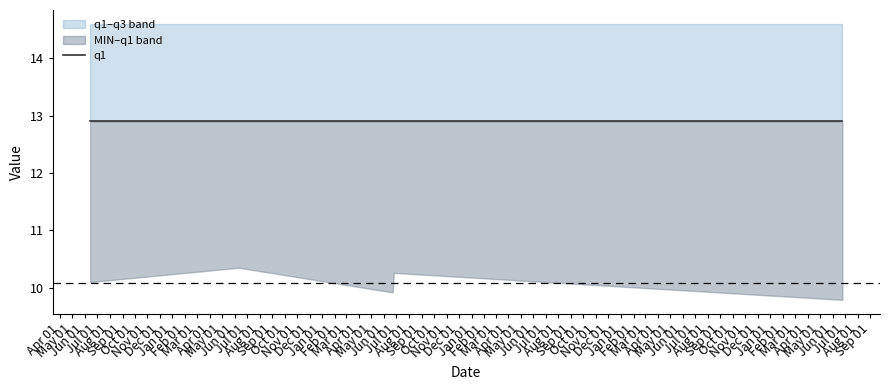

True or false: q3 has a value of 14.6 at 2009-06-25.

True